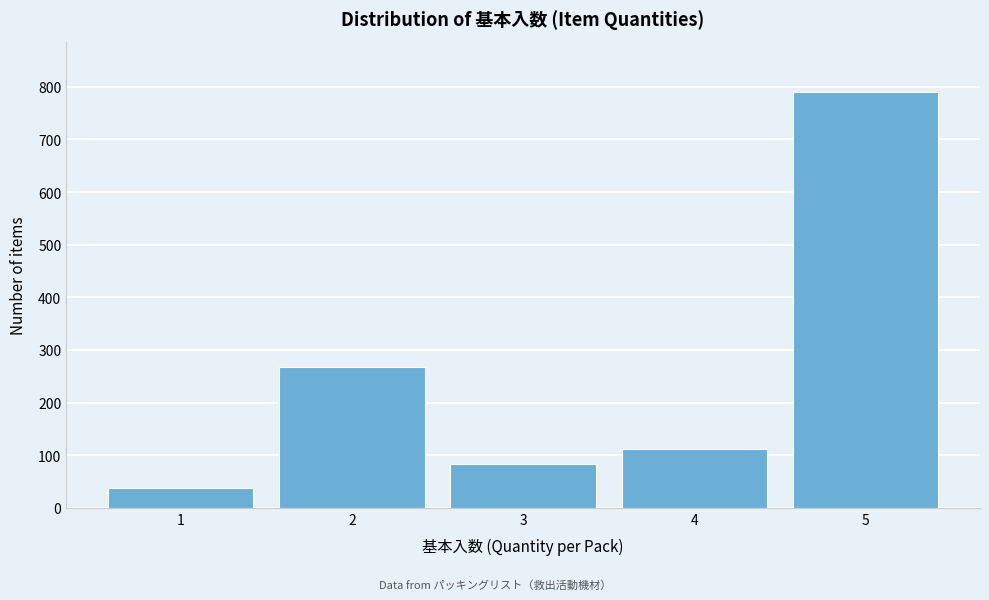

Reading left to right, transcribe all the data shown in this chart.

1=38	2=268	3=84	4=112	5=791